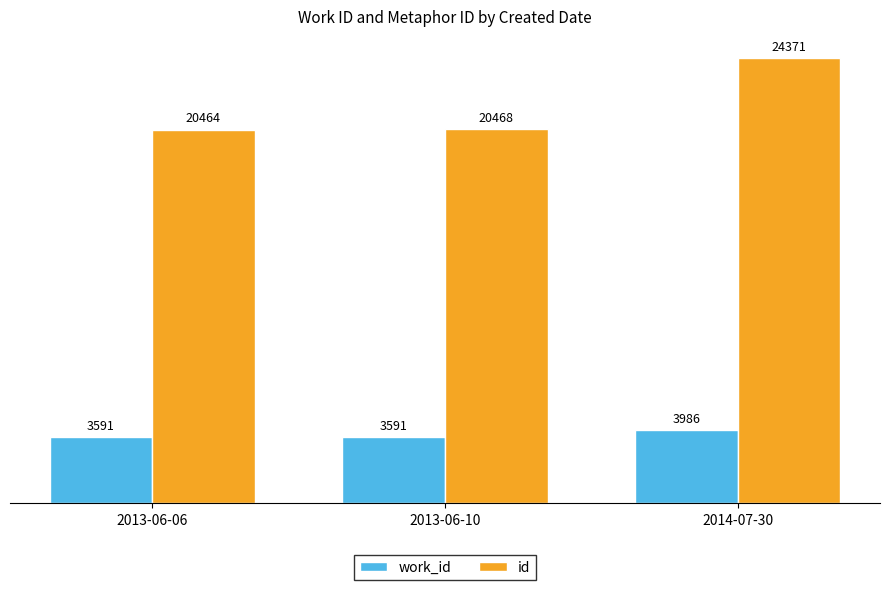

What value does the work_id series have at 2013-06-06, to the nearest 50?

3600